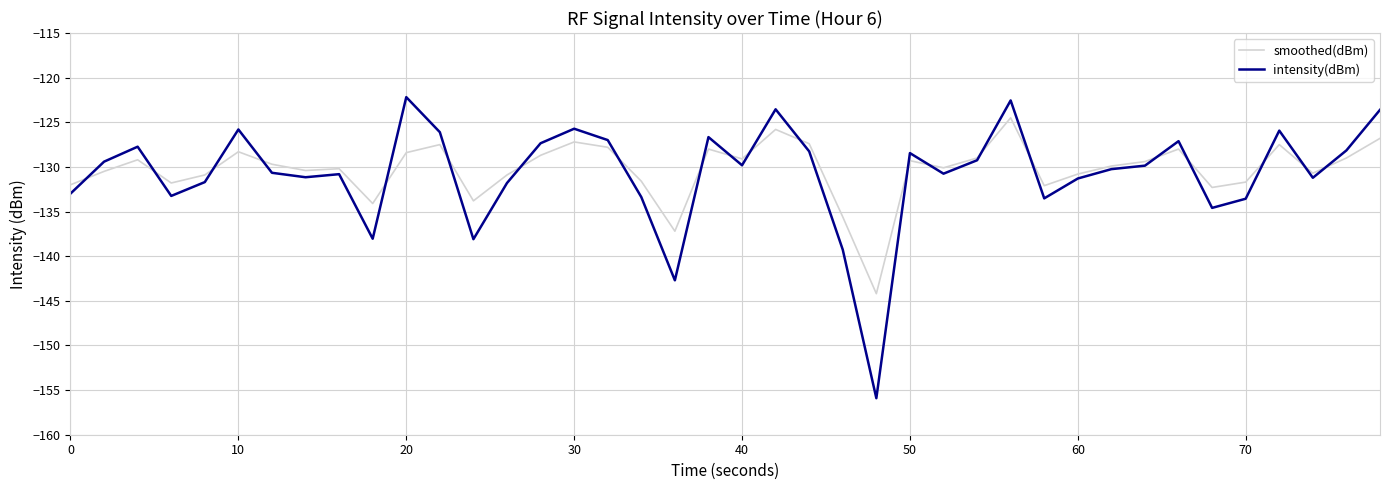

Which series ends up on top after the final intersection of intensity(dBm) and smoothed(dBm)?

intensity(dBm)